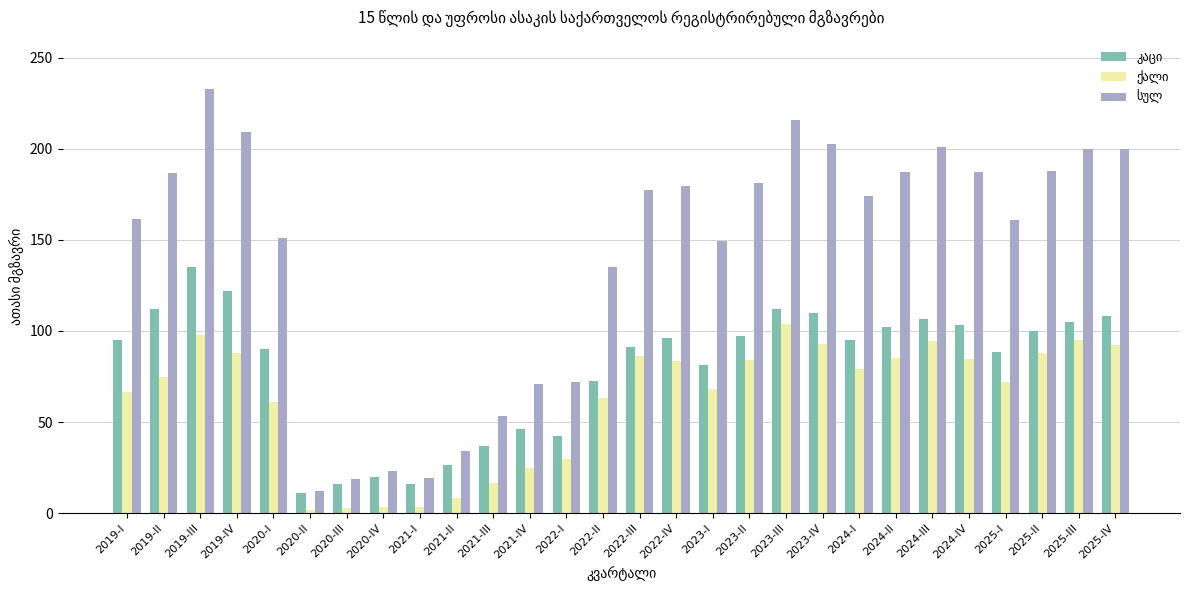

What is the spread (max minus min) of values at 2022-IV?

96.3